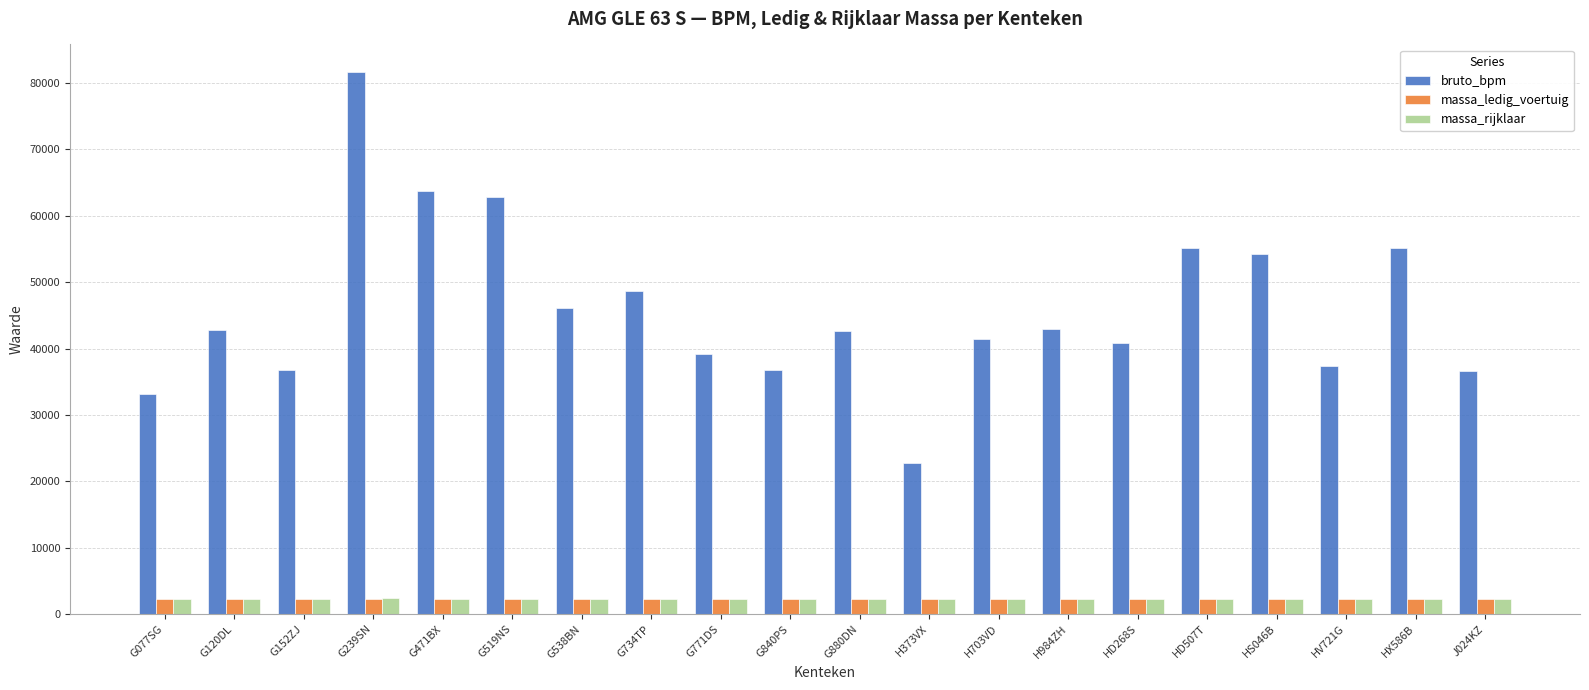

Count the number of data series in this chart.

3